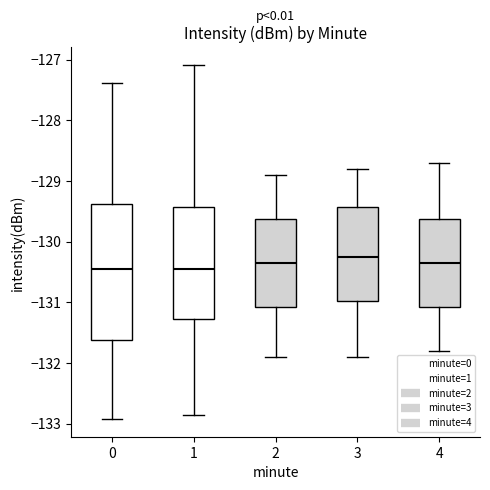

Which box's median line is the highest?

3